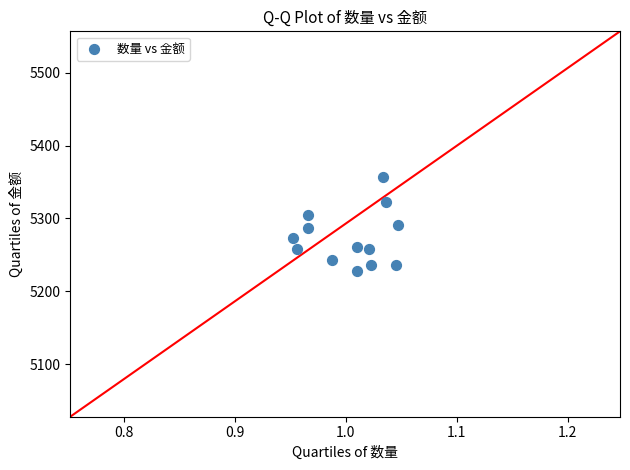

What is the range of Y values (max minus min)?

129.1